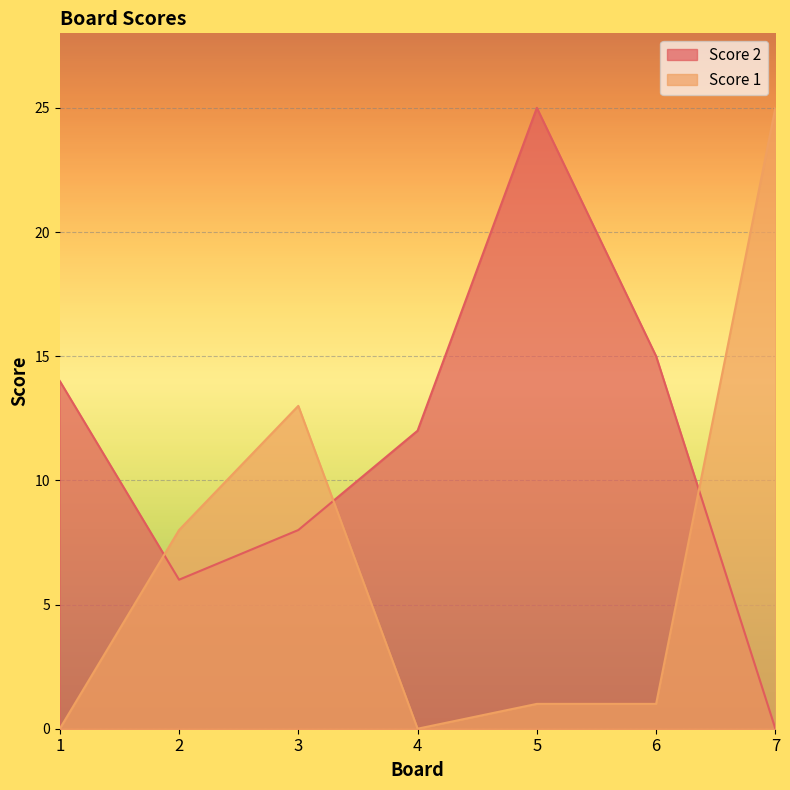

After their last crossing, which series has the higher values: Score 2 or Score 1?

Score 1